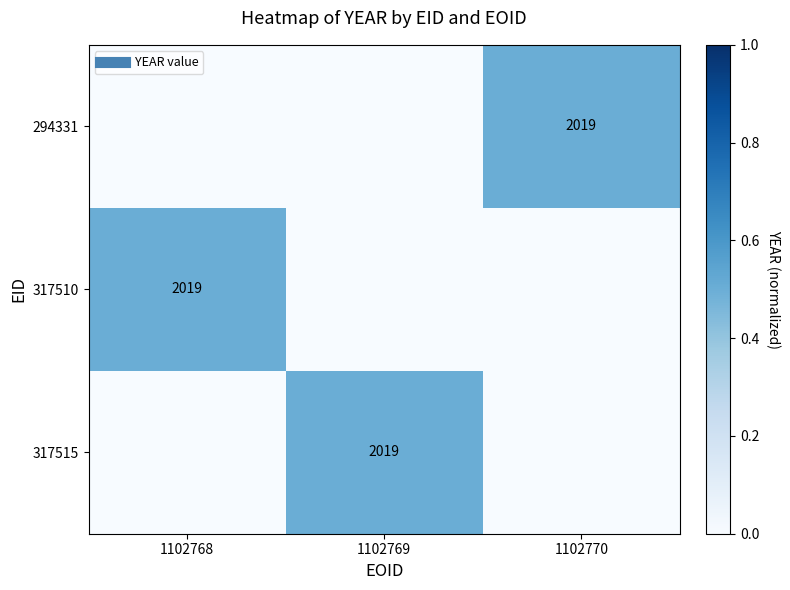

True or false: 317510 has a value of 0.0 at 1102769.

True